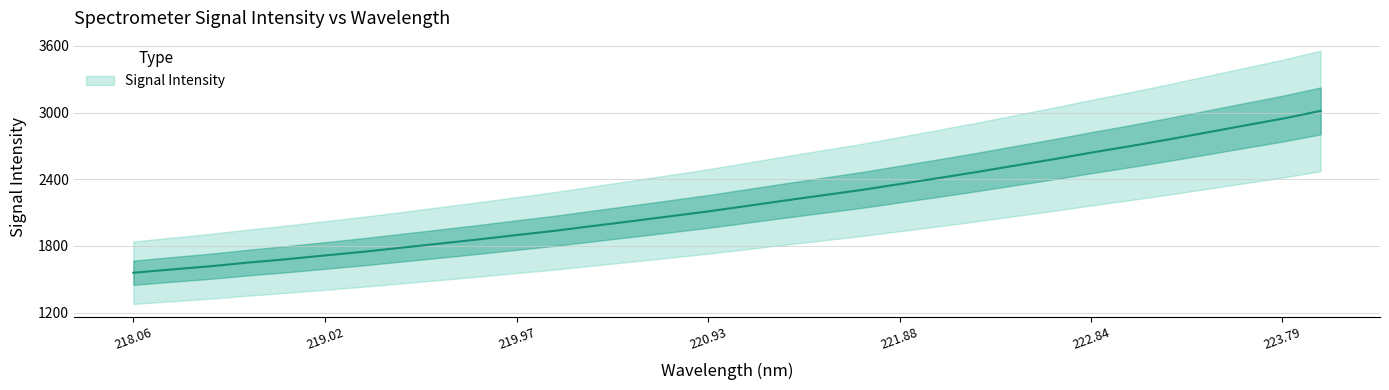

How many lines are shown in the chart?

1